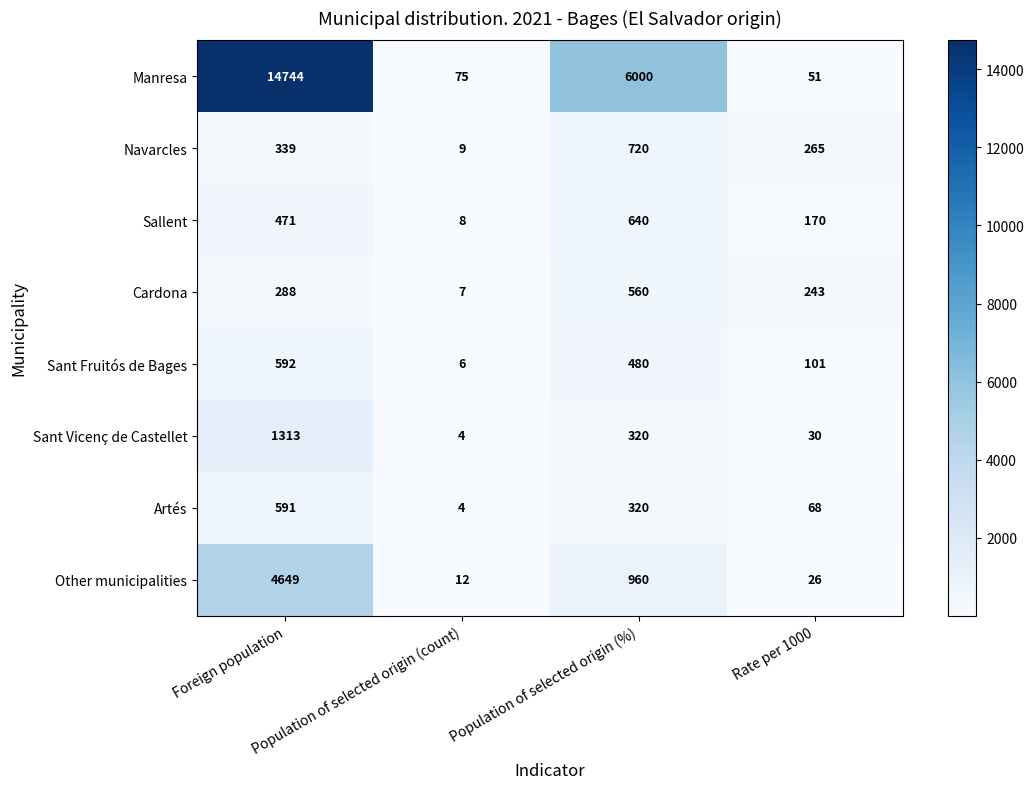

At which category is the sum across all series the highest?

Foreign population